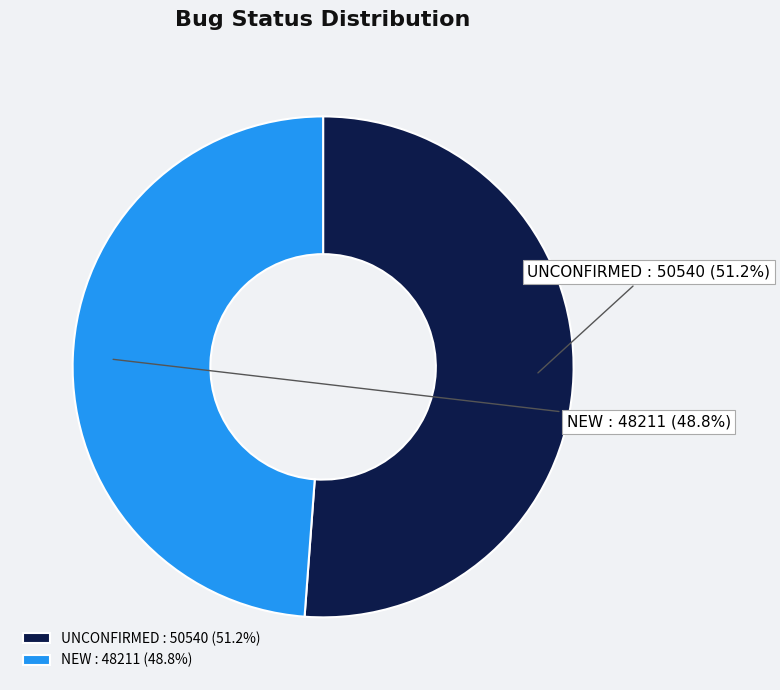

What percentage do NEW and UNCONFIRMED together represent?

100.0%